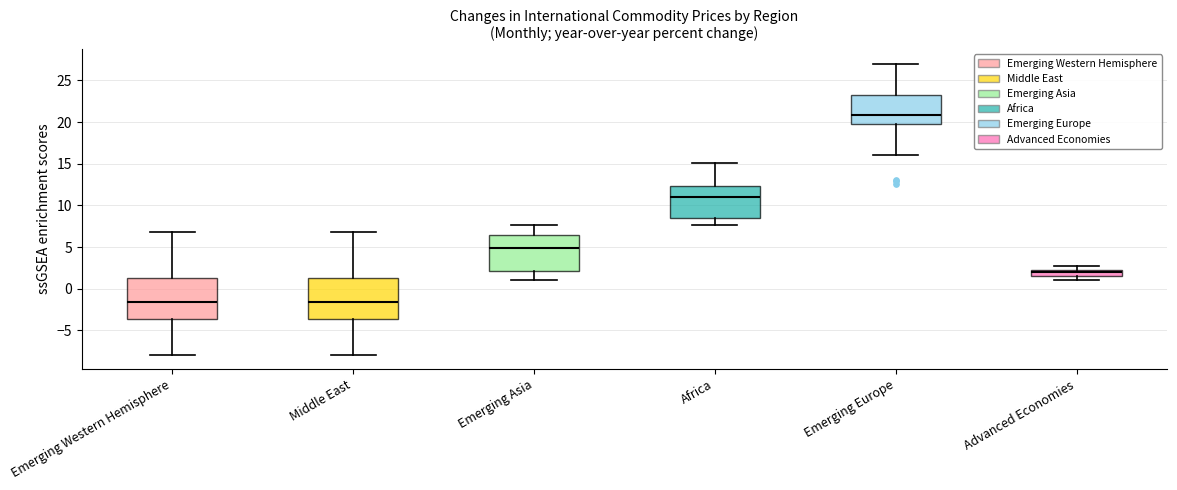

Reading left to right, transcribe this box plot: for each box, give where its median line is, the range the box spans, and where its two whiskers end, as read against the y-axis. The values are not printed on the chart, so give them approximately, as read against the axis.

Emerging Western Hemisphere: median -1.5, box -3.5 to 1.5, whiskers -8.0 to 7.0
Middle East: median -1.5, box -3.5 to 1.5, whiskers -8.0 to 7.0
Emerging Asia: median 5.0, box 2.0 to 6.5, whiskers 1.0 to 7.5
Africa: median 11.0, box 8.5 to 12.5, whiskers 7.5 to 15.0
Emerging Europe: median 21.0, box 20.0 to 23.0, whiskers 16.0 to 27.0
Advanced Economies: median 2.0, box 1.5 to 2.5, whiskers 1.0 to 2.5 (just above the box's upper edge)